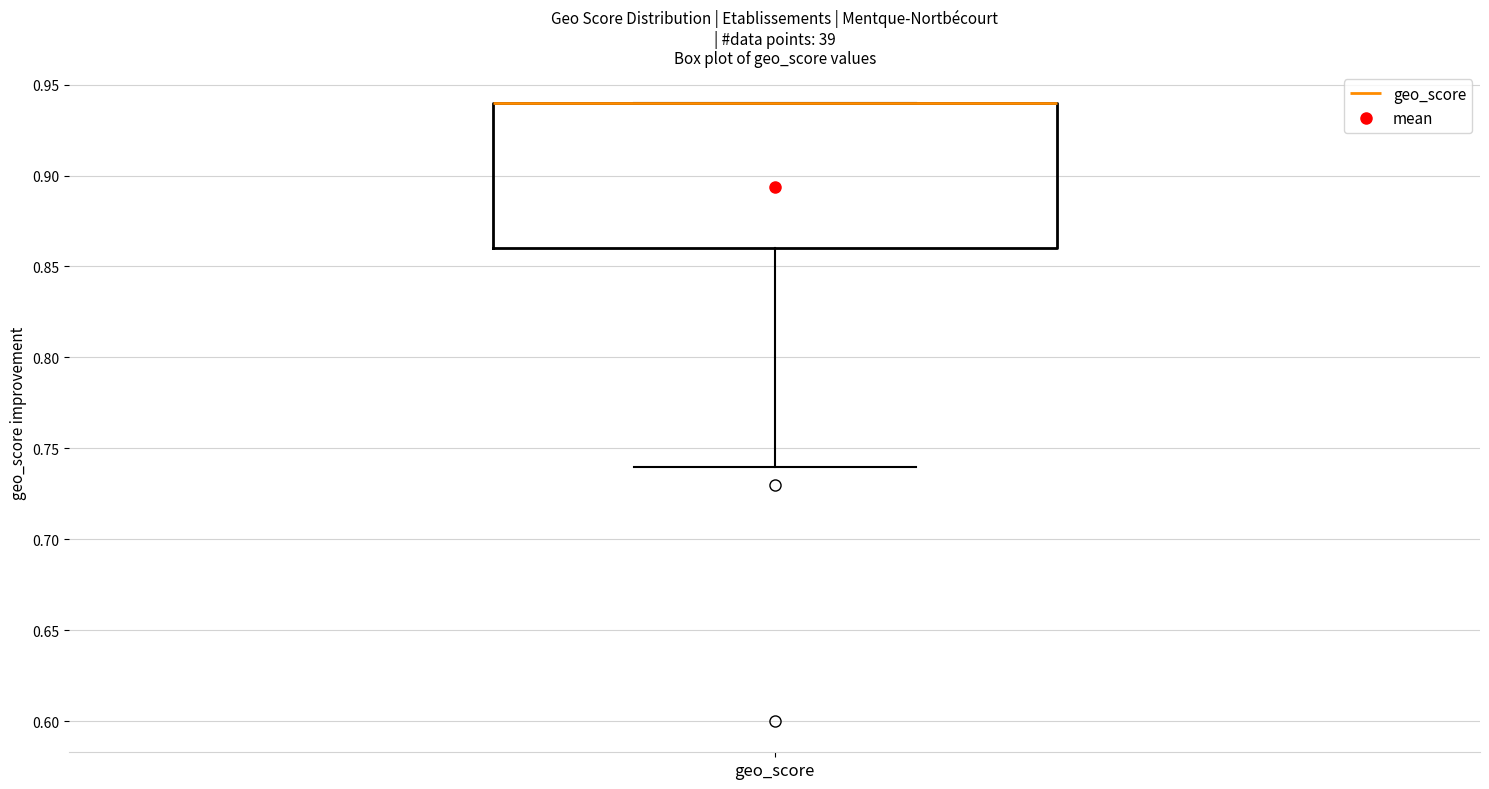

Transcribe this box plot: give where the median line is, the range the box spans, and where the two whiskers end, as read against the y-axis. The values are not printed on the chart, so give them approximately, as read against the axis.

median 0.94 (drawn on the box's upper edge), box 0.86 to 0.94, whiskers 0.74 to 0.94